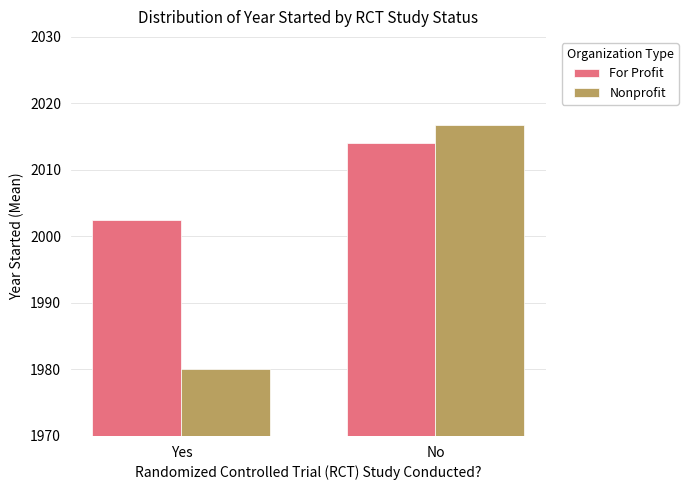

What position from the left is No?

2